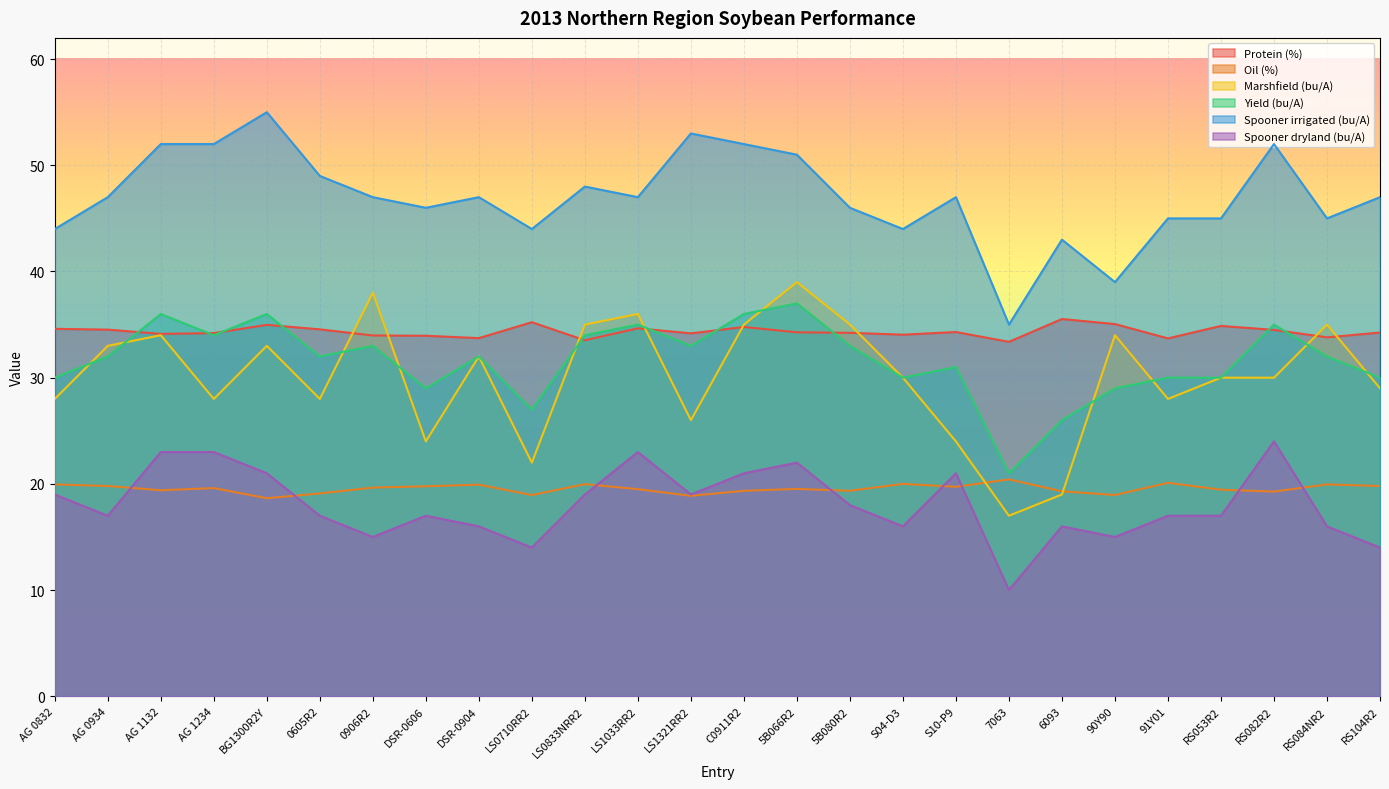

Does the chart display data point markers on the line(s)?

No